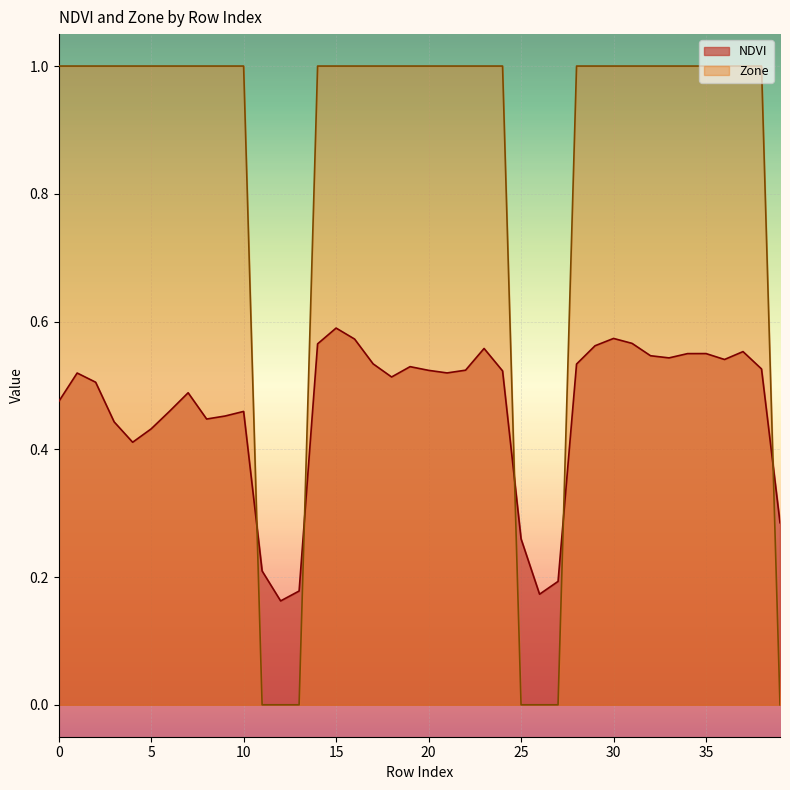

What is the difference between the second highest and second lowest values in the NDVI series?

0.4